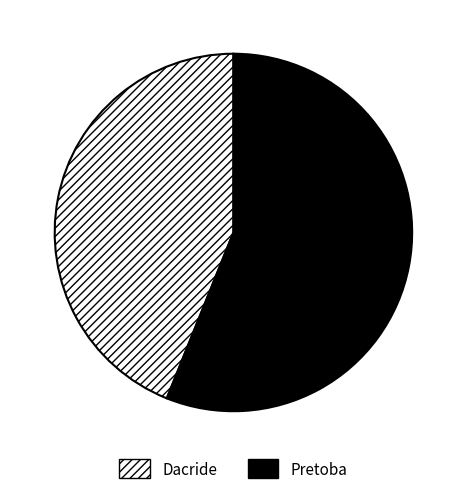

How many segments does this pie chart have?

2